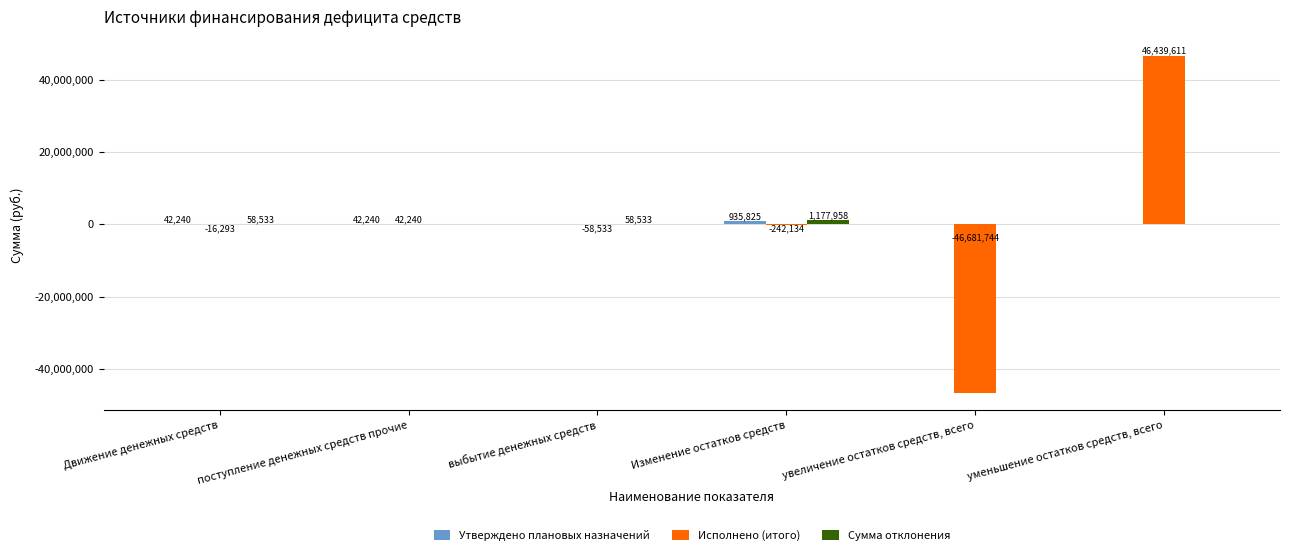

Which series has the largest total across all categories?

Сумма отклонения